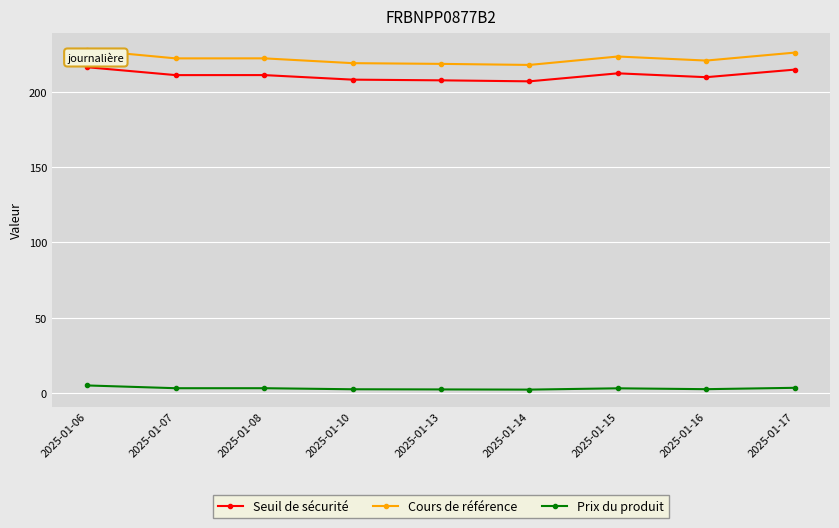

Rank the series at 2025-01-16 from lowest to highest value.

Prix du produit, Seuil de sécurité, Cours de référence